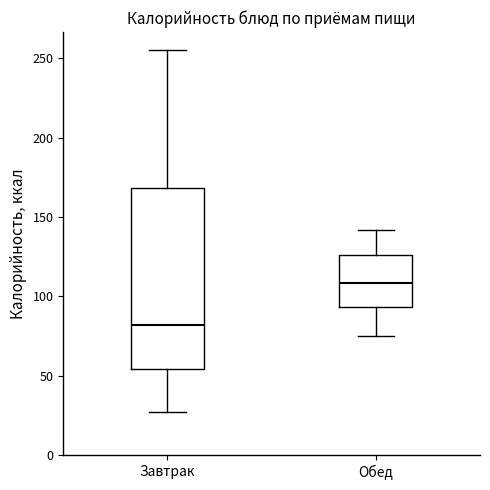

Where does the median line of the box for Обед sit on the y-axis? The values are not printed on the chart, so give them approximately, as read against the axis.

110